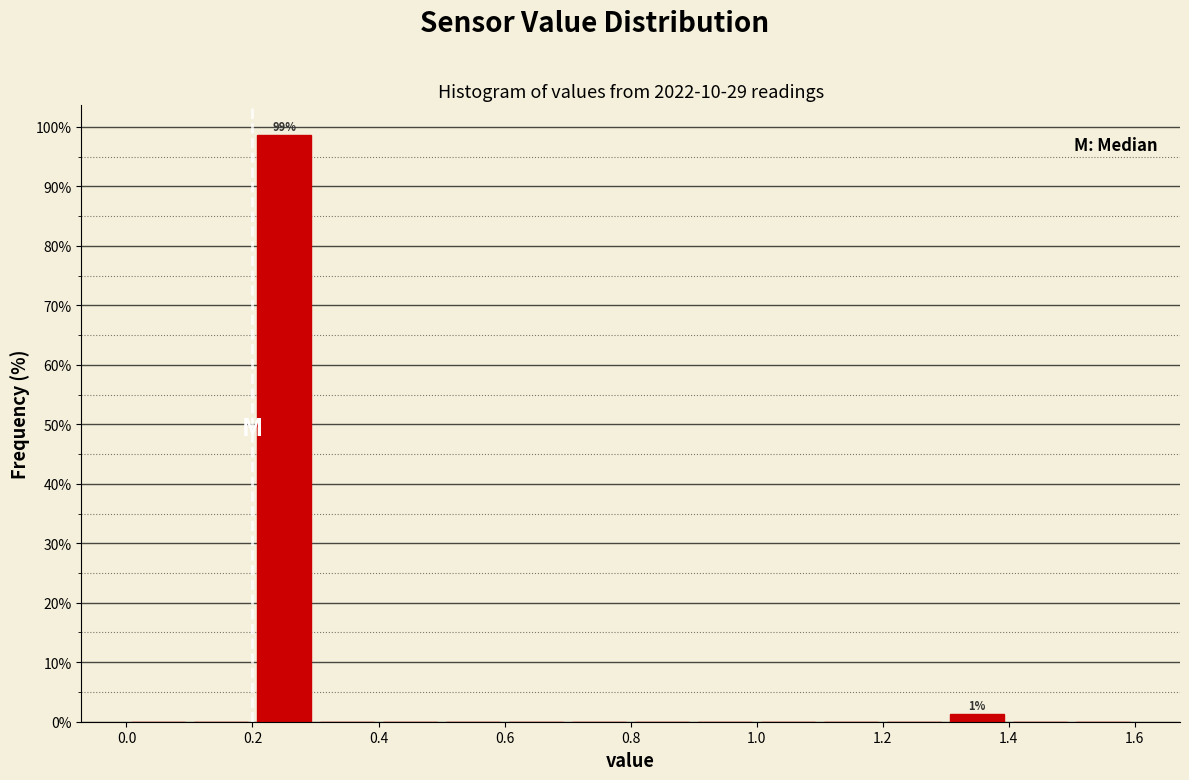

Over which range of the x-axis is the bar tallest?

0.2 to 0.3